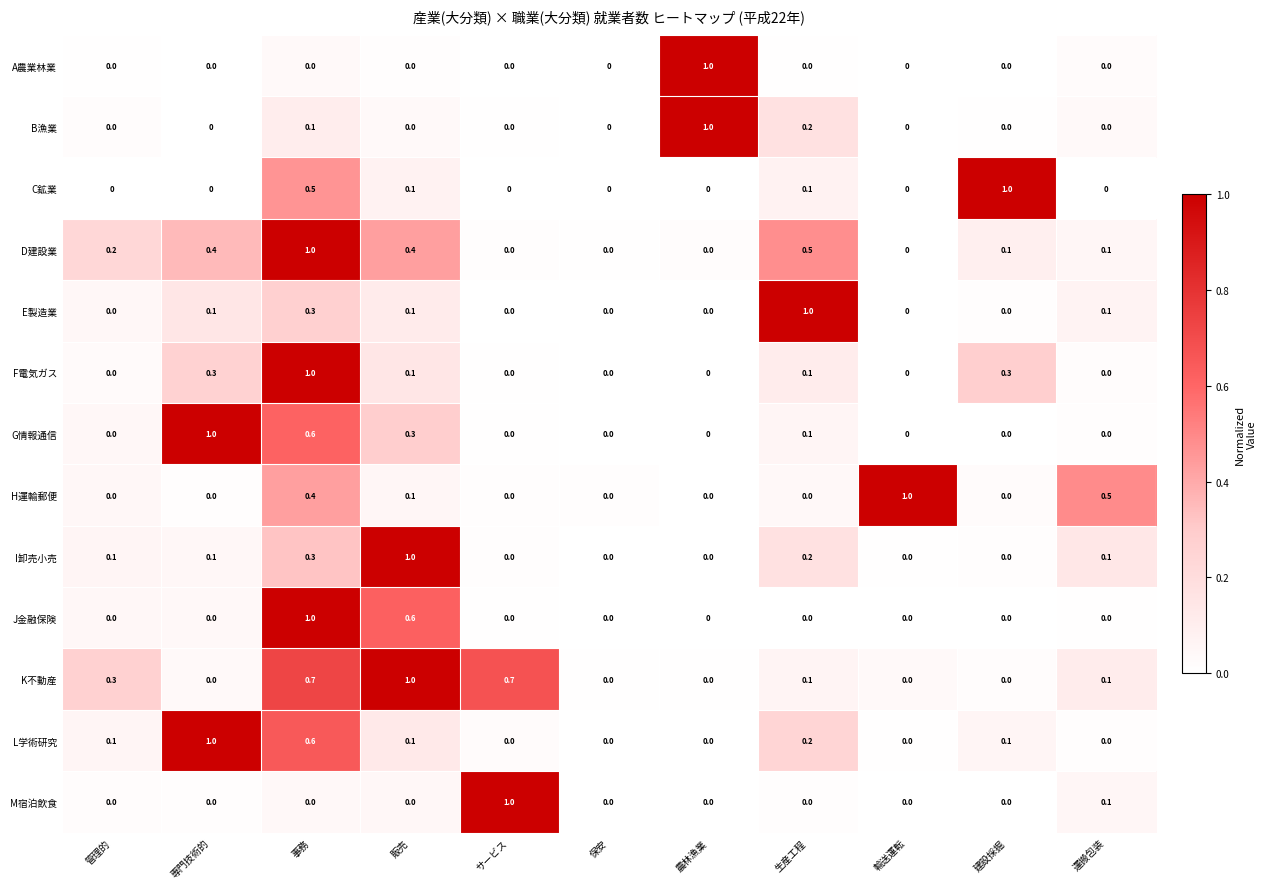

At which label does E製造業 reach its peak?

生産工程